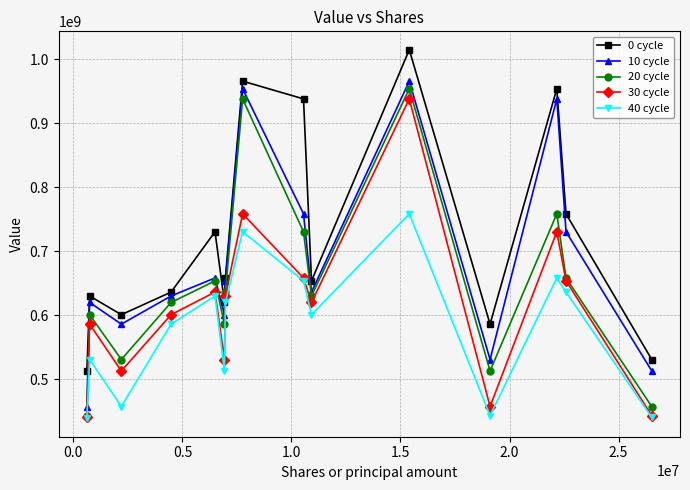

What is the value of the 40 cycle point at the 9th from the left?

653692000